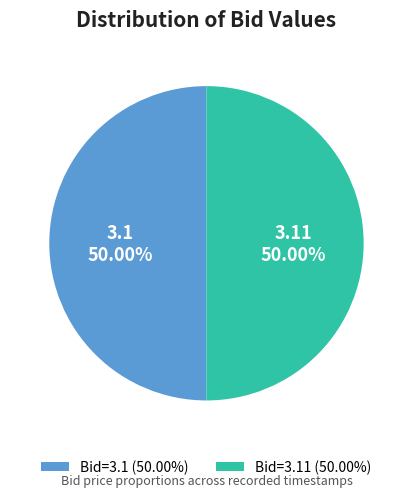

Combined, do 3.1 and 3.11 account for over 50%?

Yes